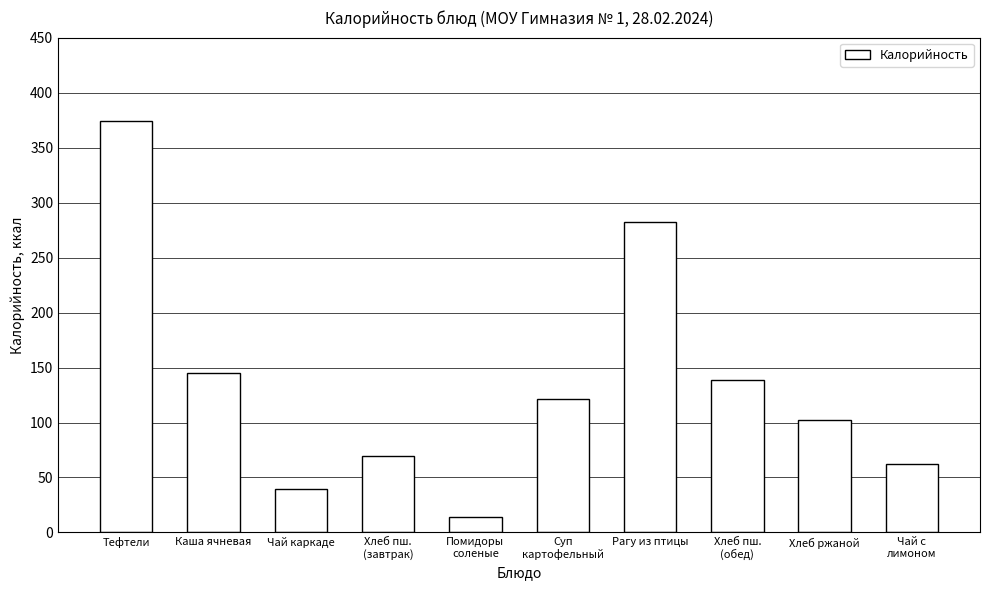

What is the sum of the values at Тефтели and Чай каркаде?

413.9